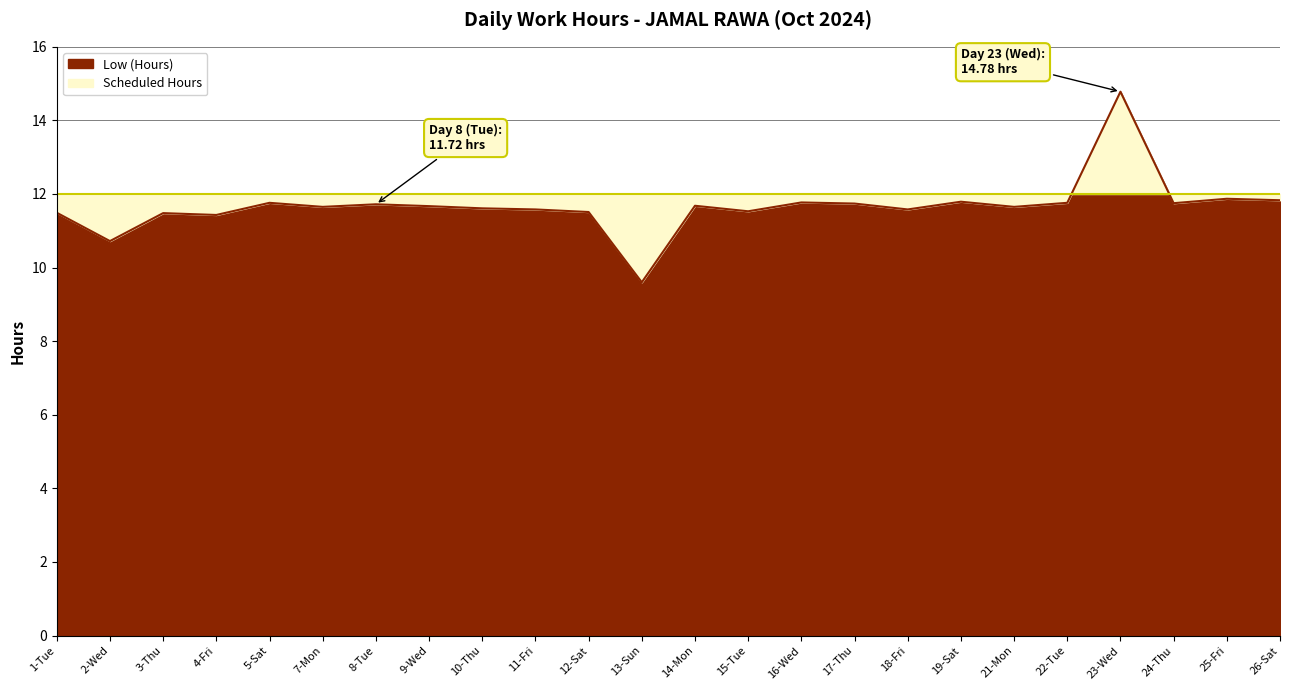

At which label does the data first exceed 11?

1-Tue